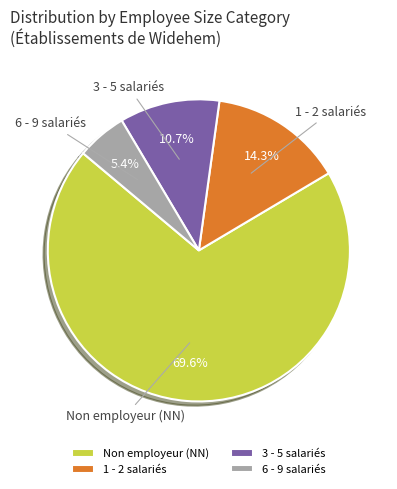

Rank the categories by value from highest to lowest.

Non employeur (NN), 1 - 2 salariés, 3 - 5 salariés, 6 - 9 salariés